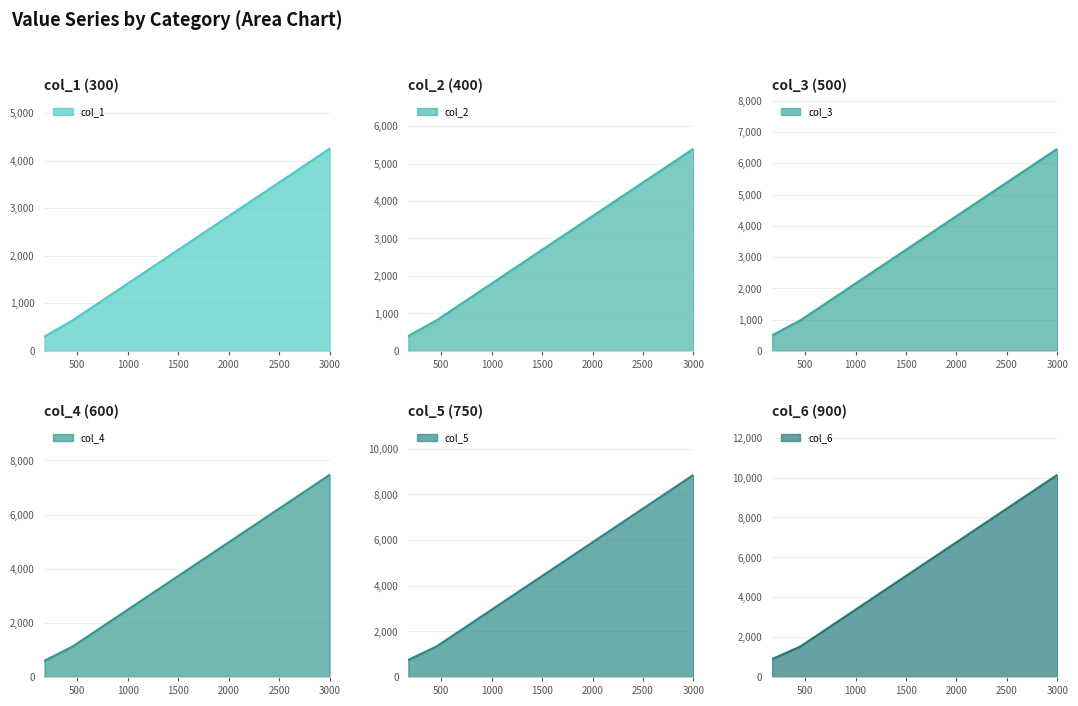

Where does the col_2 series first go above 2968?

1800